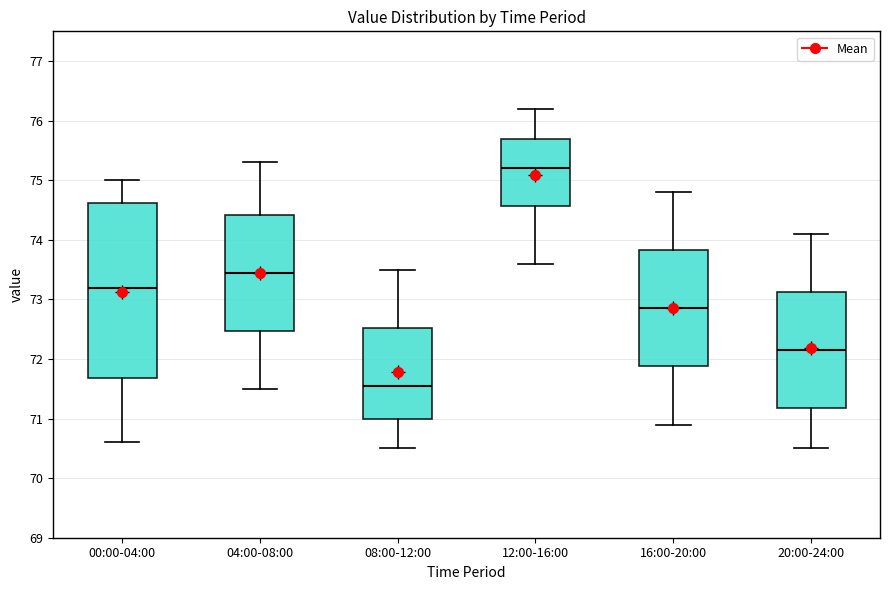

Which box is the tallest, from its lower edge to its upper edge?

00:00-04:00